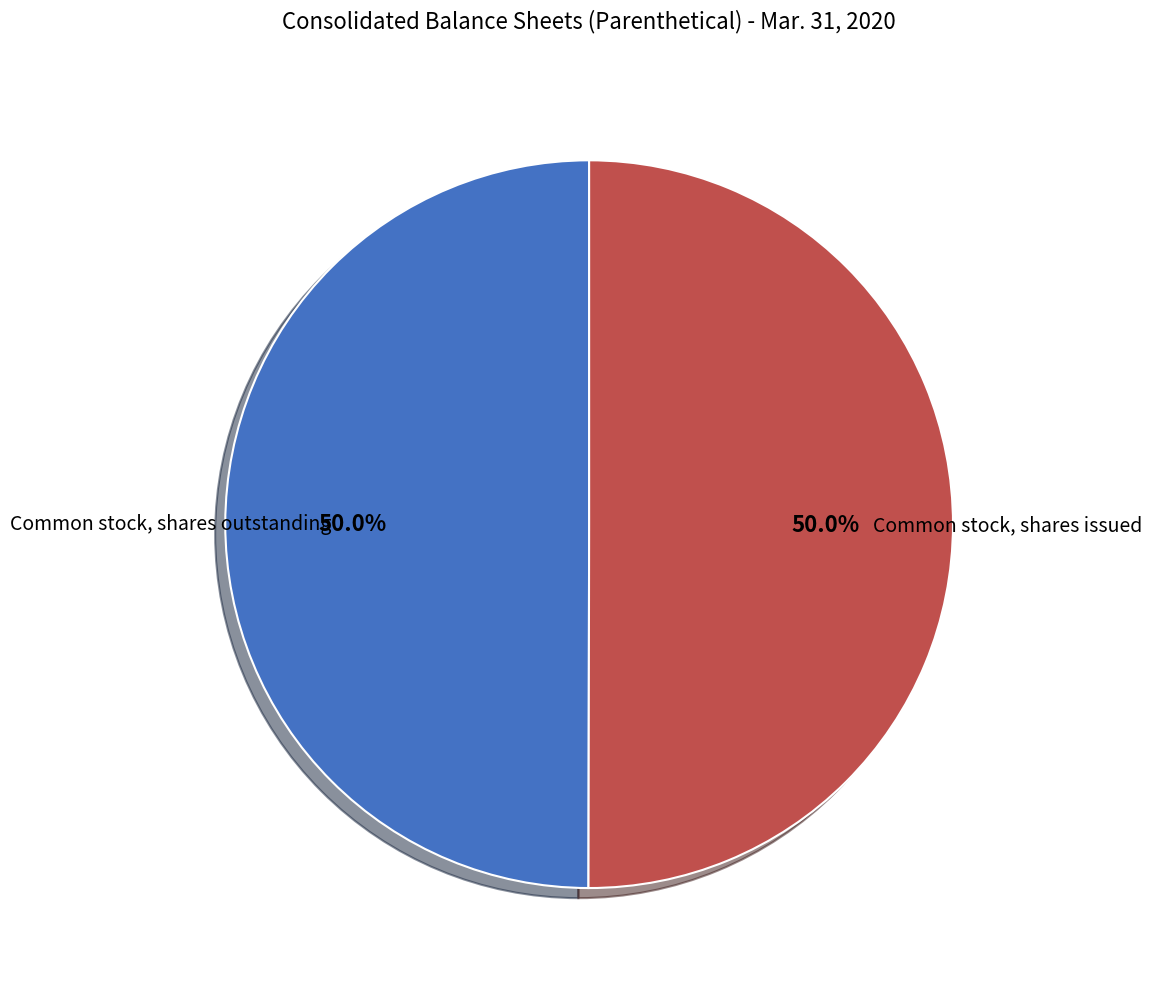

Approximately how many times larger is the value at Common stock, shares outstanding compared to Common stock, shares issued?

1.0